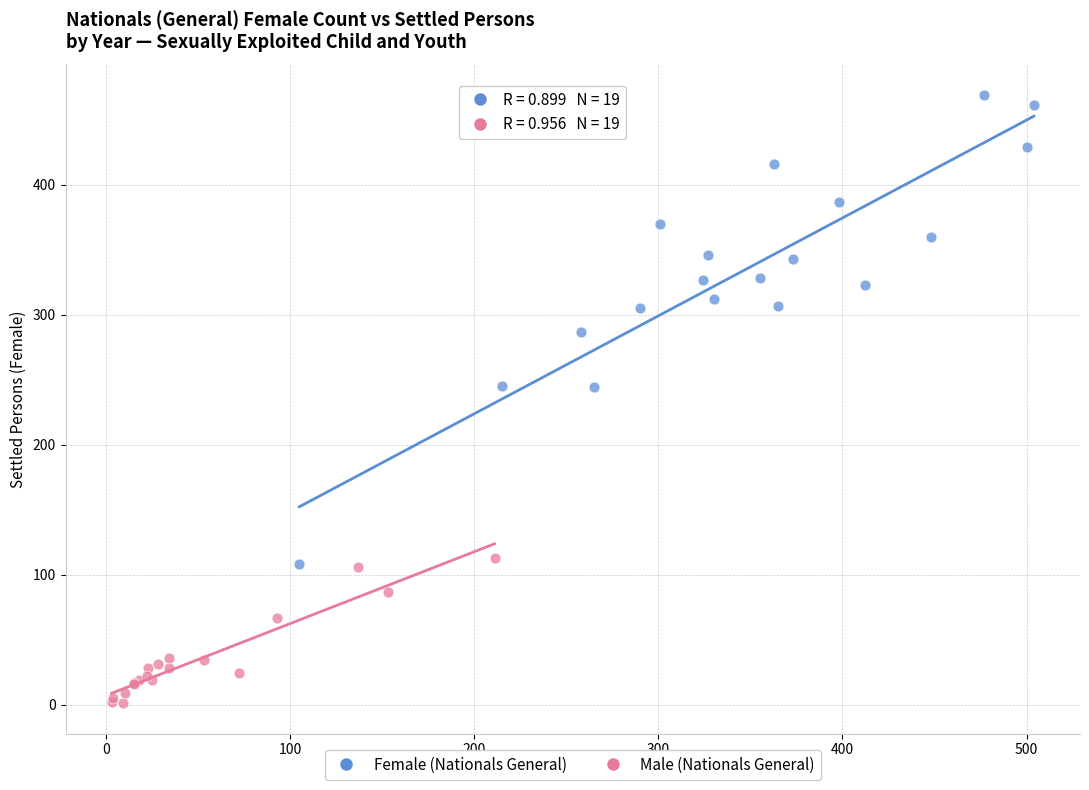

Which series contains the highest Y value?

Female (Nationals General)